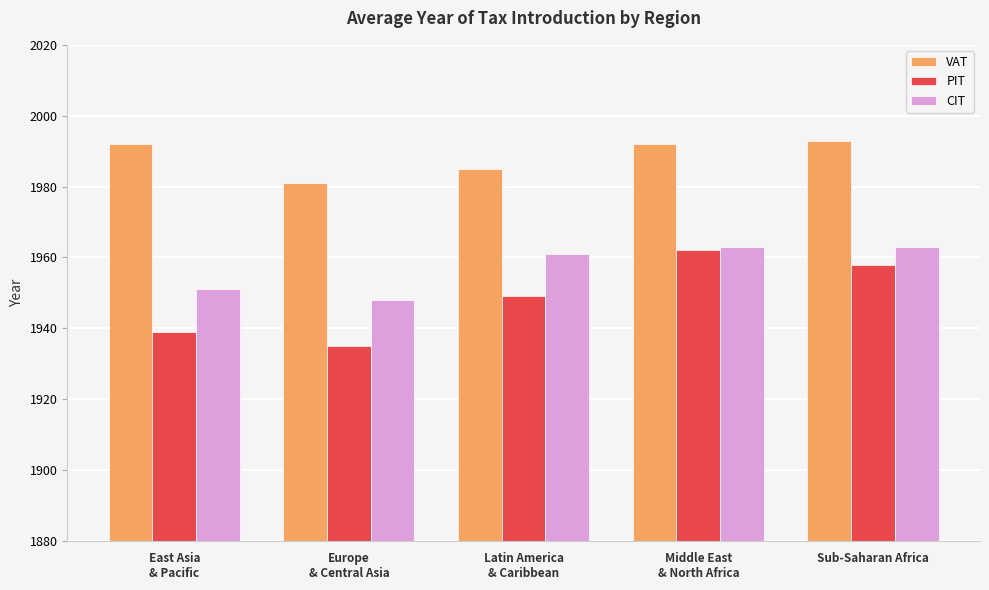

Rank the series by their average value, from lowest to highest.

PIT, CIT, VAT